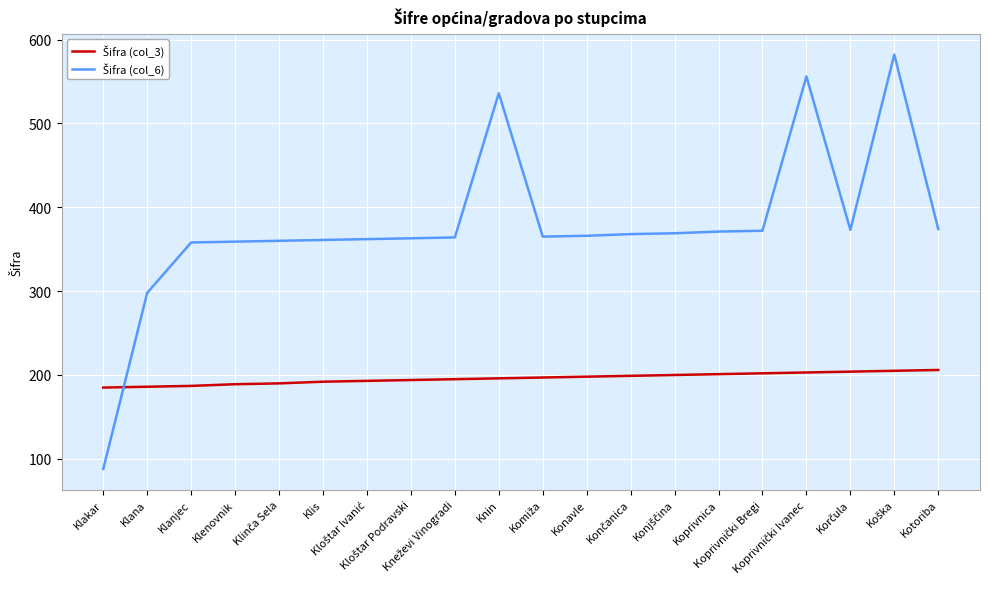

What is the minimum value shown in the chart?

88